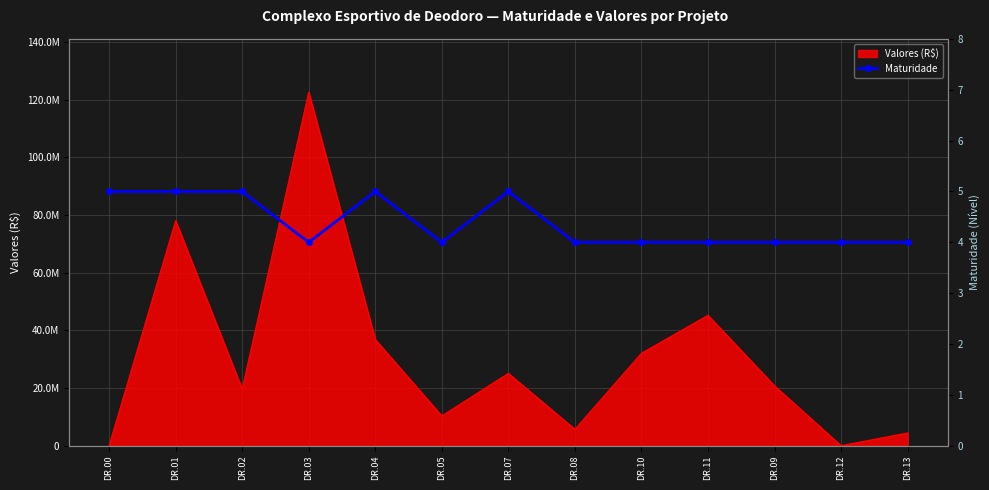

What is the lowest value of the Maturidade series?

4